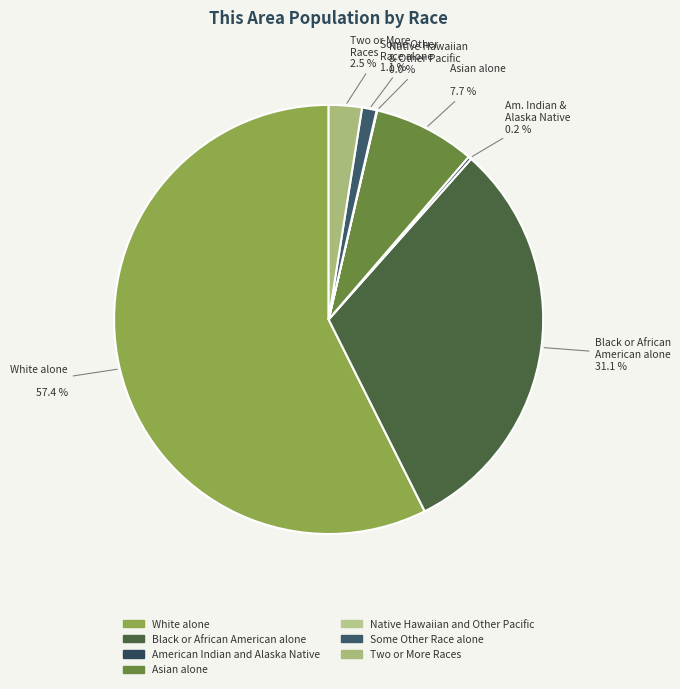

Is the sum of Native Hawaiian and Other Pacific and Some Other Race alone greater than half?

No